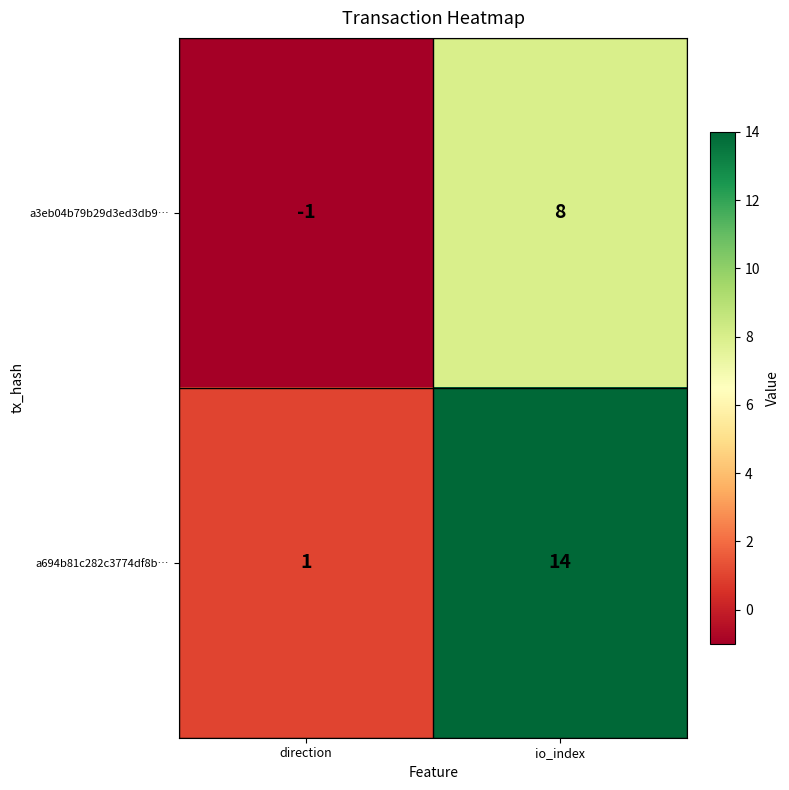

Reading left to right, what are all the values shown in this chart?

a3eb04b79b29d3ed3db9…: direction=-1	io_index=8
a694b81c282c3774df8b…: direction=1	io_index=14